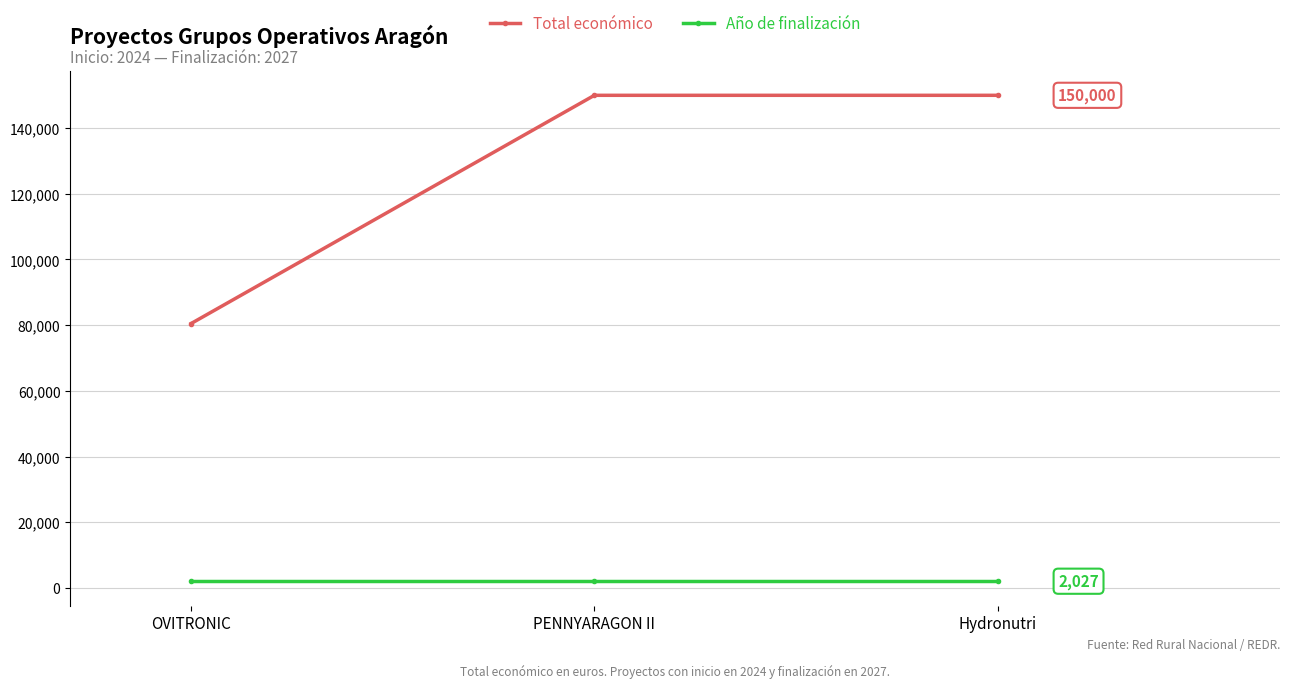

What is the average value of the Total económico series?

126833